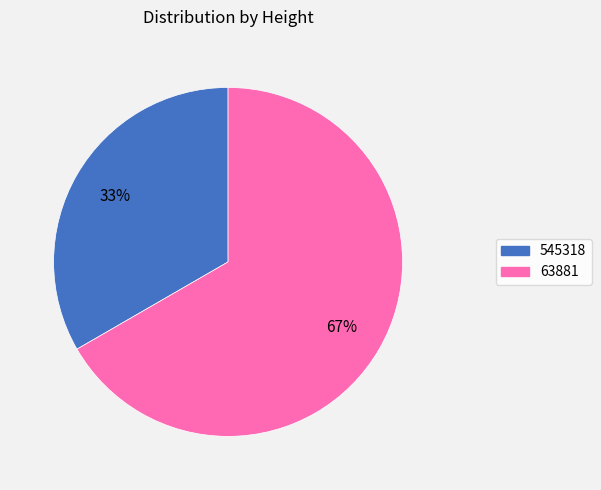

Between 545318 and 63881, which is larger?

63881